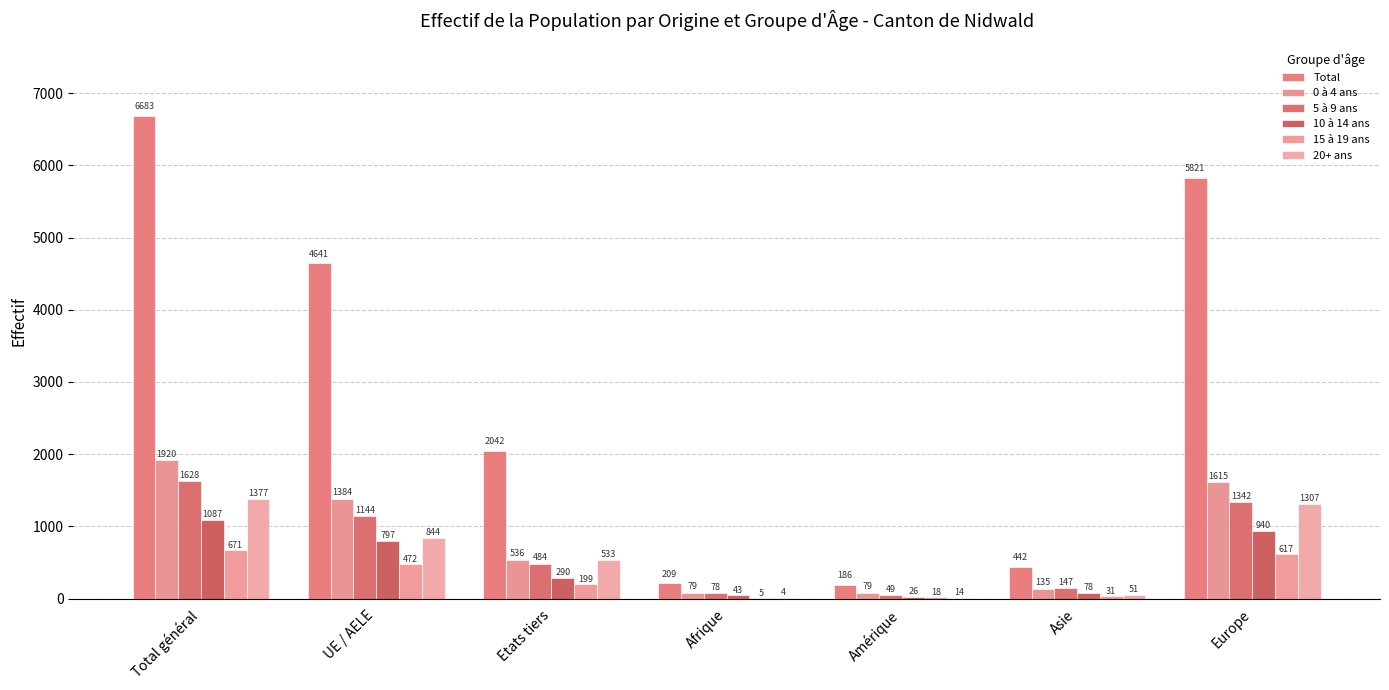

What position from the left is Europe?

7